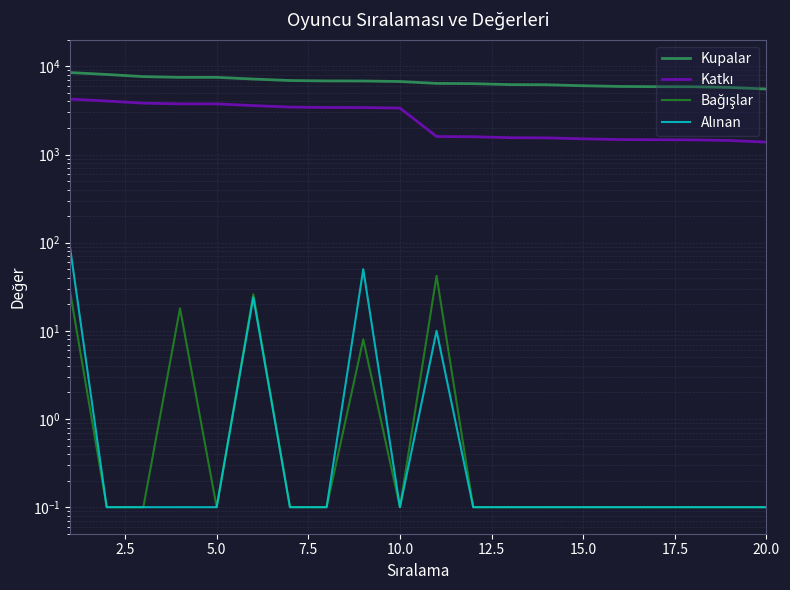

The value of Bağışlar at 15 is 0.1. True or false?

False